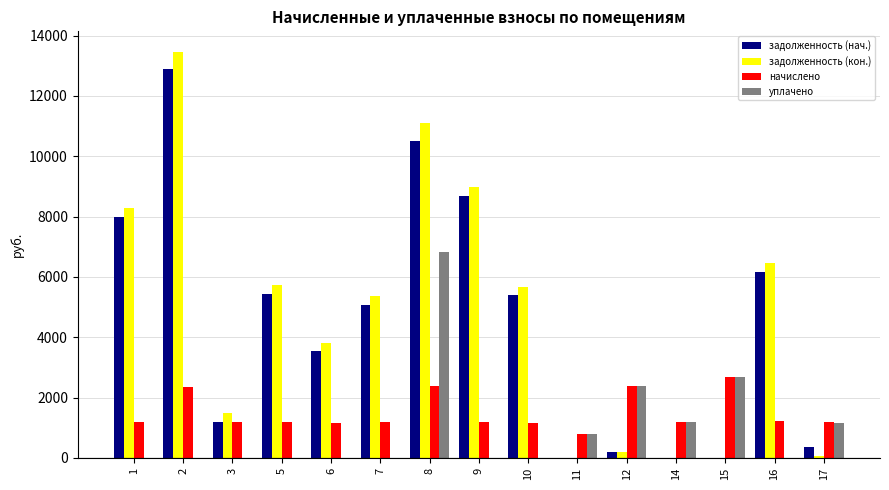

Is it true that задолженность (кон.) equals 0.0 at 15?

True